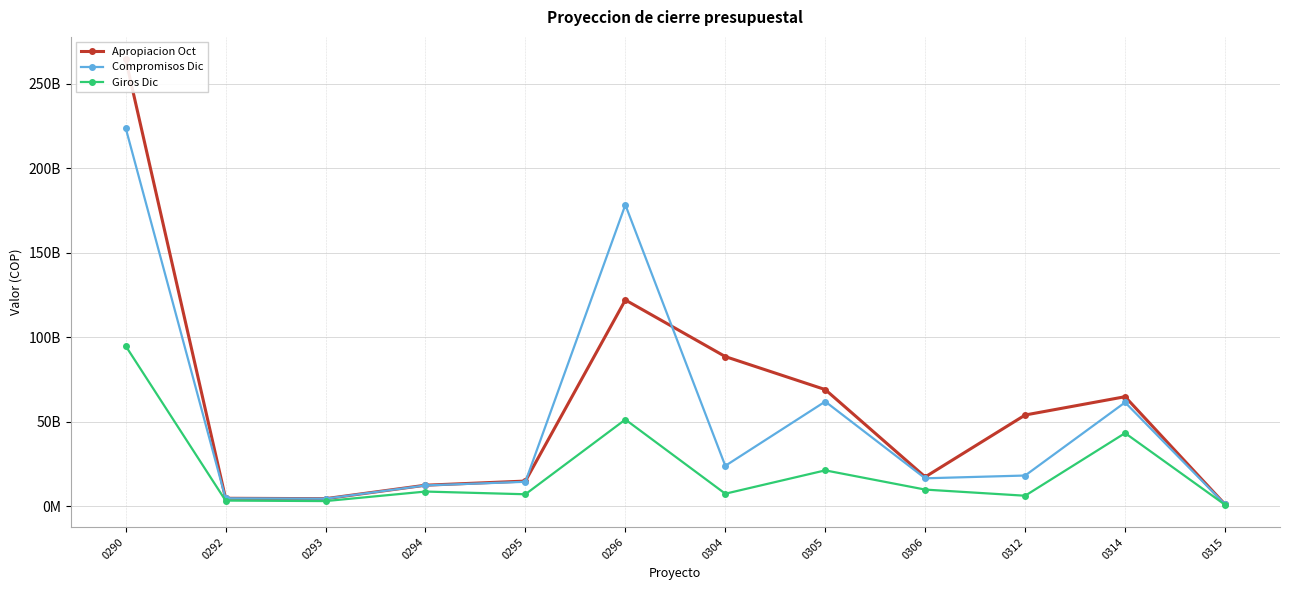

Between 0314 and 0315, which series saw the biggest shift?

Apropiacion Oct